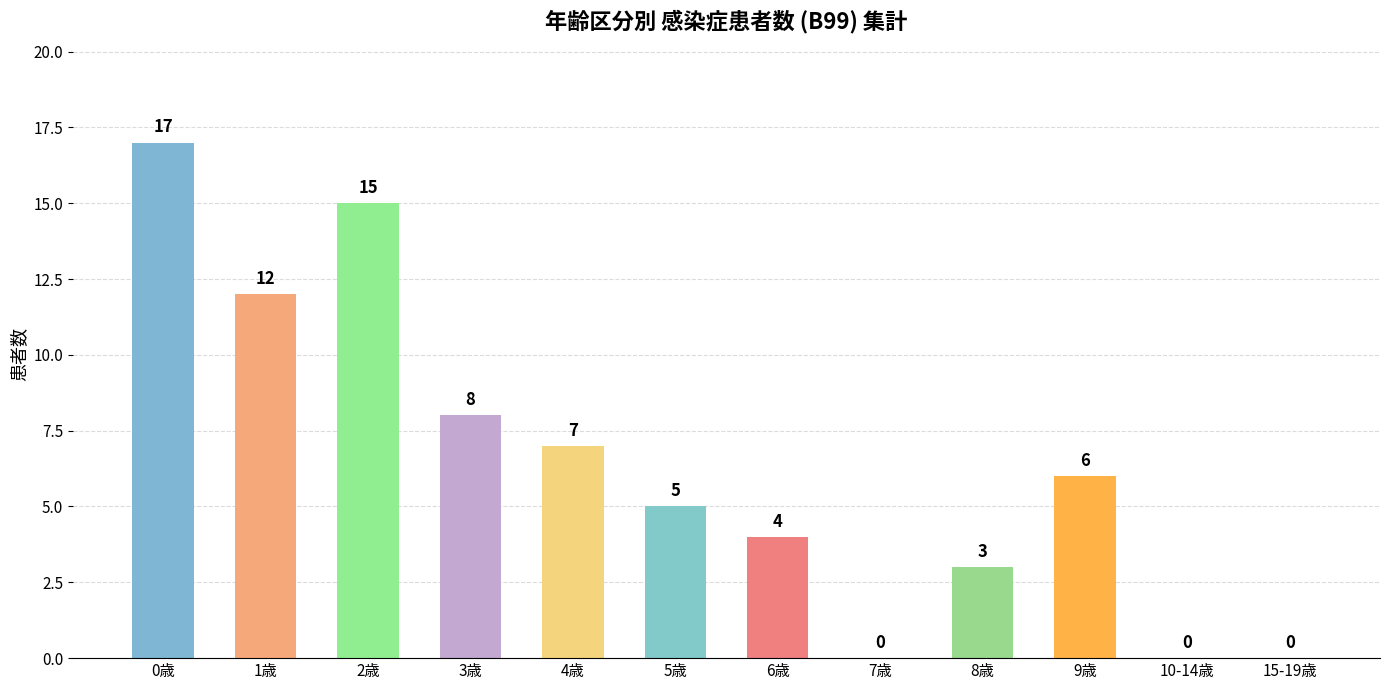

True or false: the data shows 7 at 10-14歳.

False